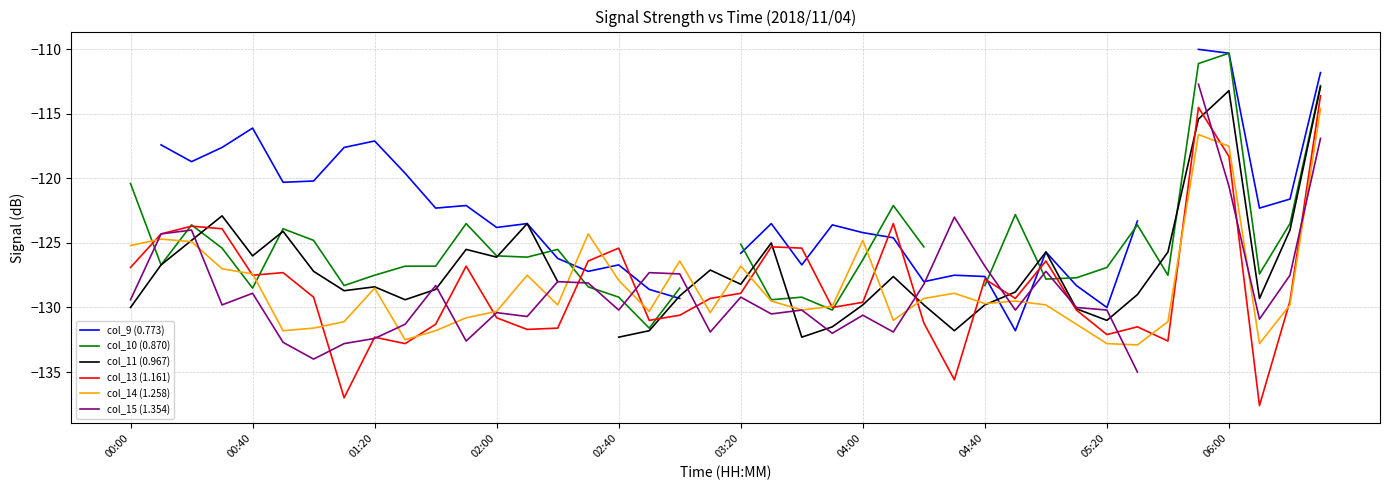

At which label does col_13 (1.161) first exceed -129?

00:00